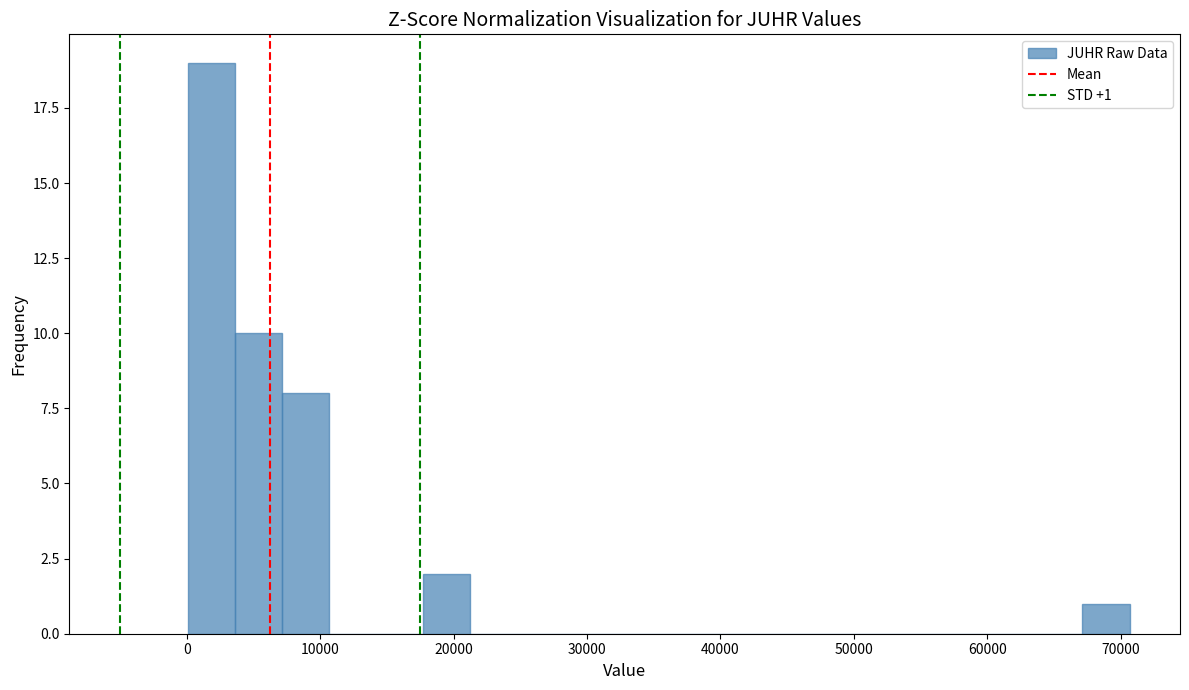

Read against the x-axis, roughly where is the centre of the tallest bar?

2000